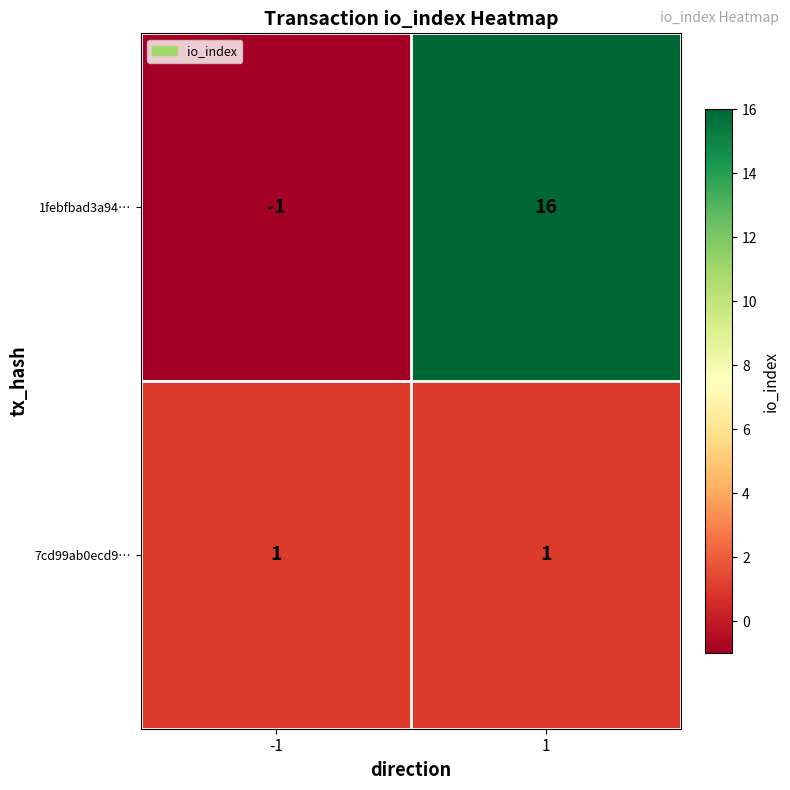

The value of 1febfbad3a94… at 1 is 5. True or false?

False